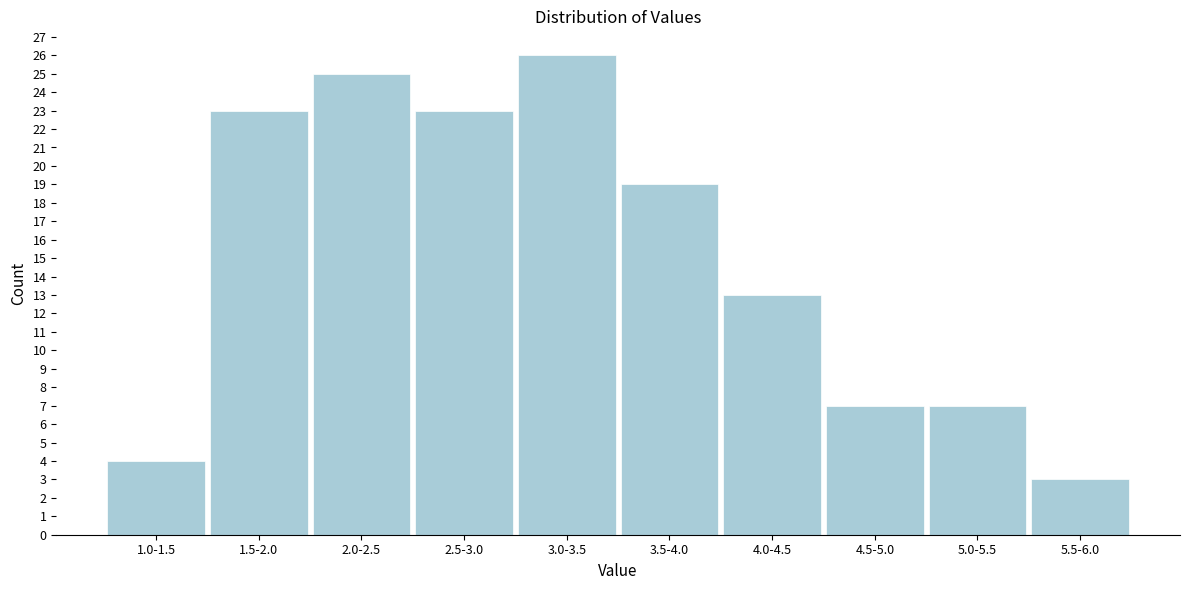

Reading left to right, transcribe all the data shown in this chart.

4	23	25	23	26	19	13	7	7	3